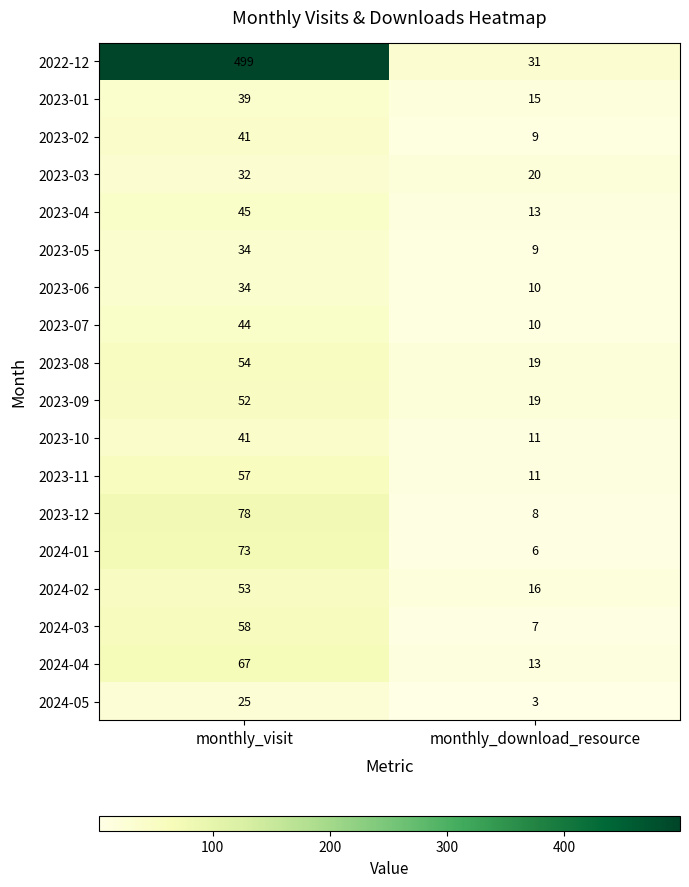

At which label is 2024-01 closest to 39?

monthly_download_resource